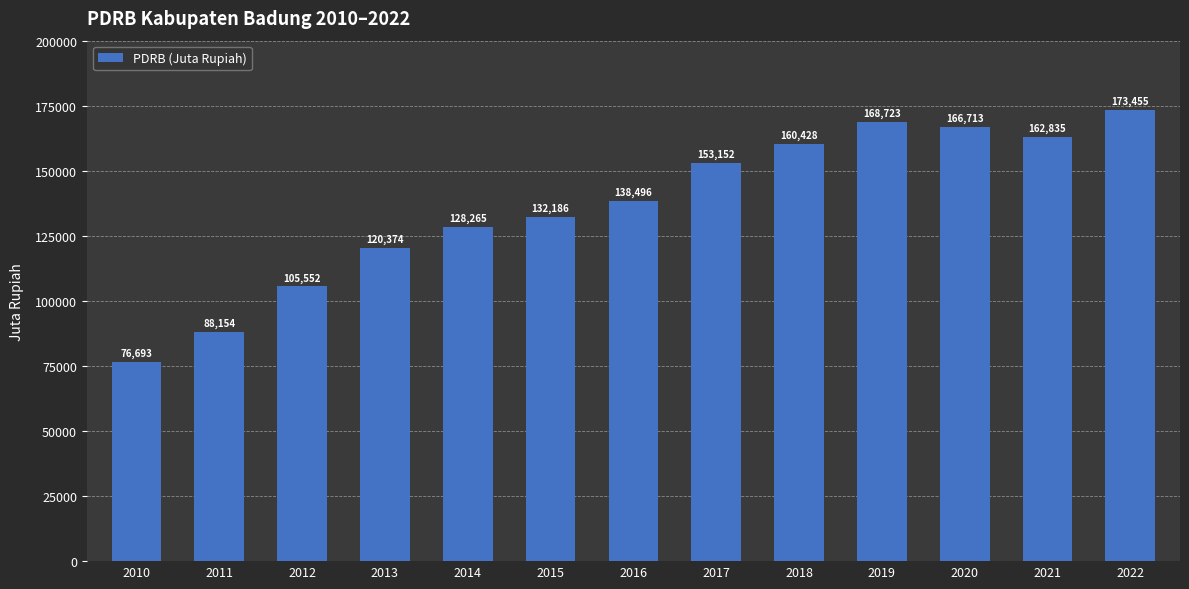

Is it true that the value at 2019 is 221094.5?

False